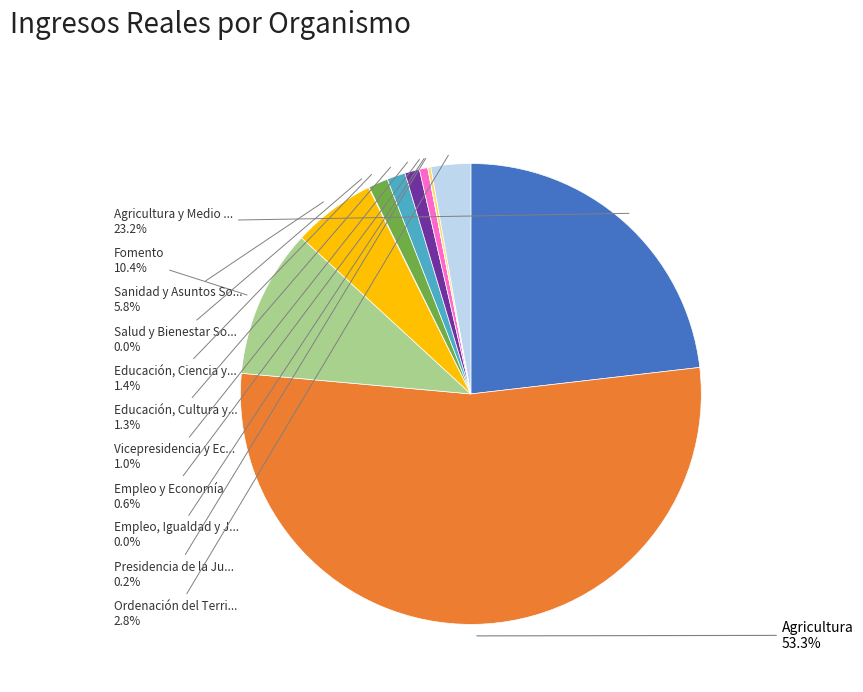

Is there a majority slice in this chart?

Yes